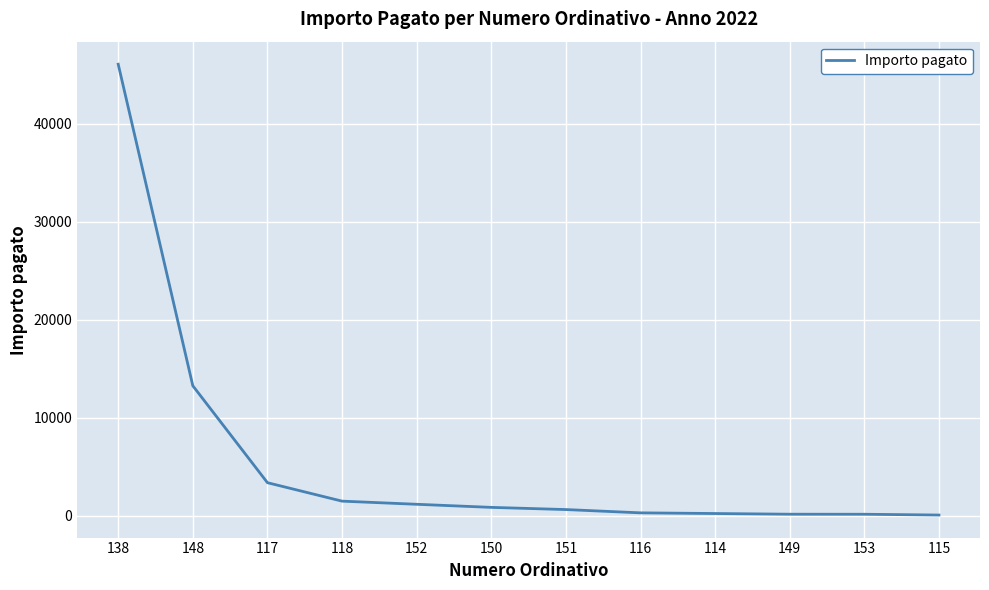

What is the change in value from 148 to 118?

-11784.6